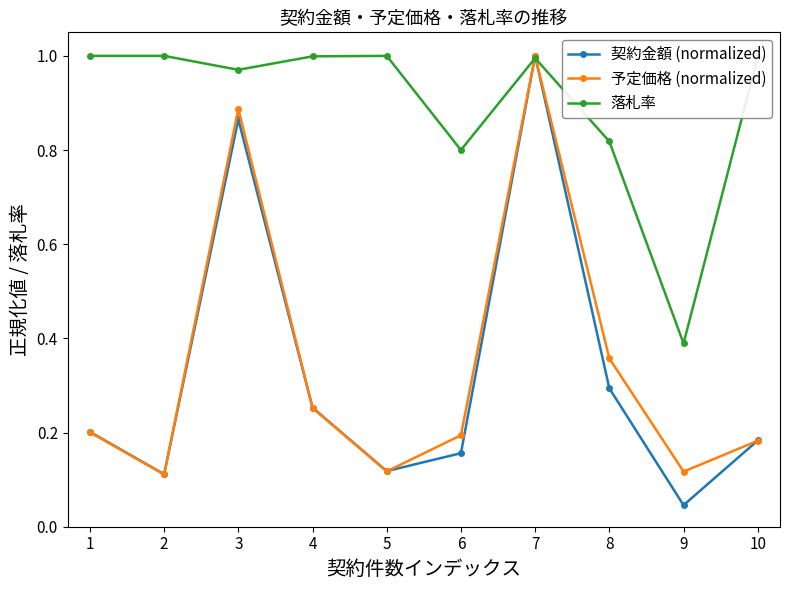

True or false: 予定価格 (normalized) has more than 1 points higher than both neighbors.

True